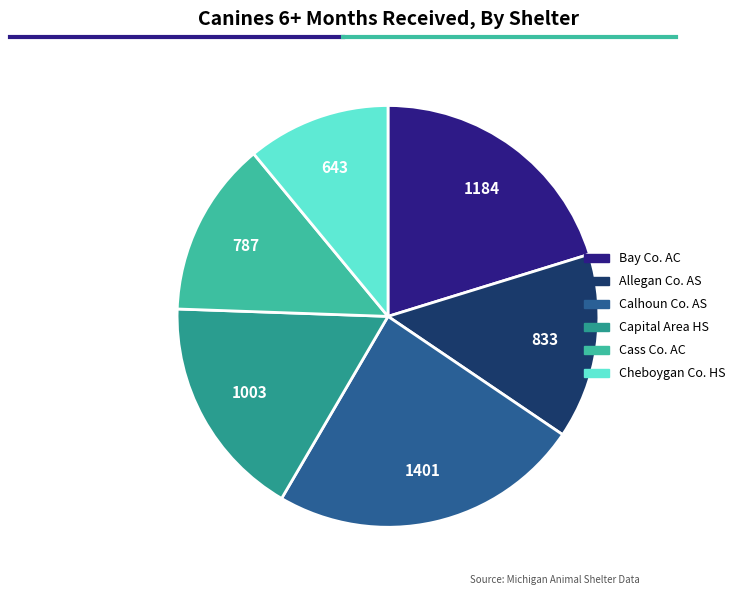

Is there any slice that represents more than half of the pie?

No